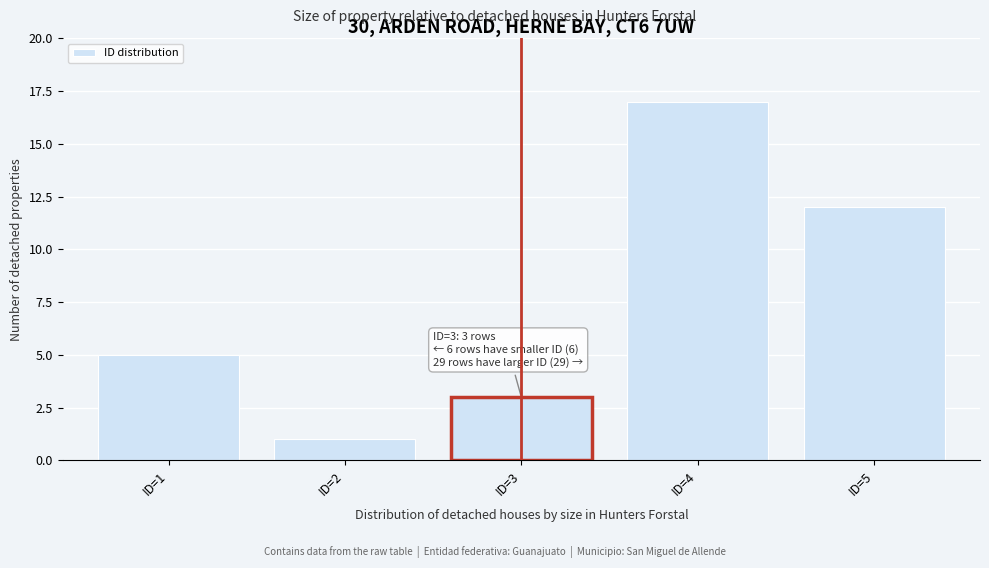

Reading left to right, list all the values displayed in this chart.

5	1	3	17	12